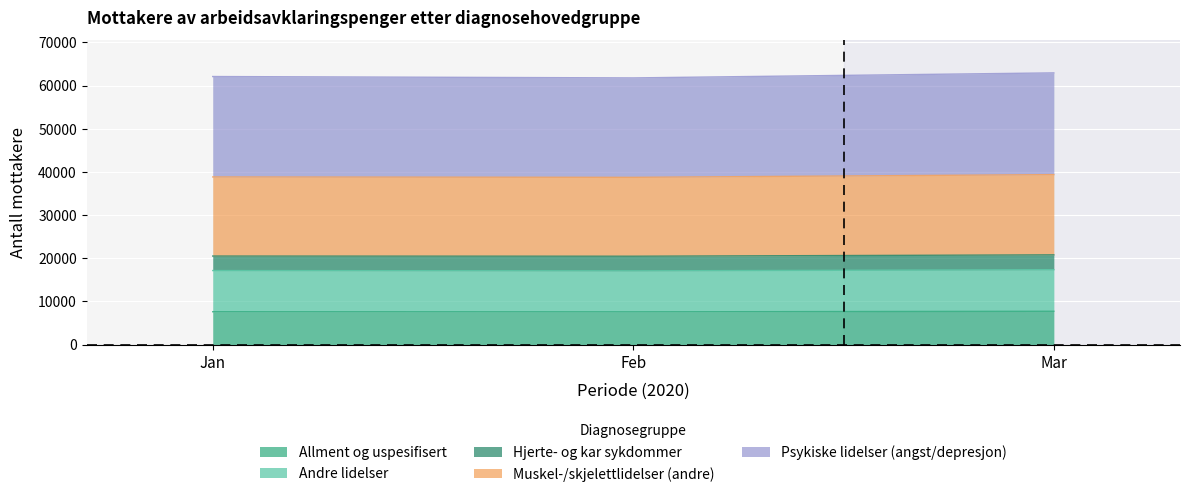

At which category is the sum across all series the highest?

Mar